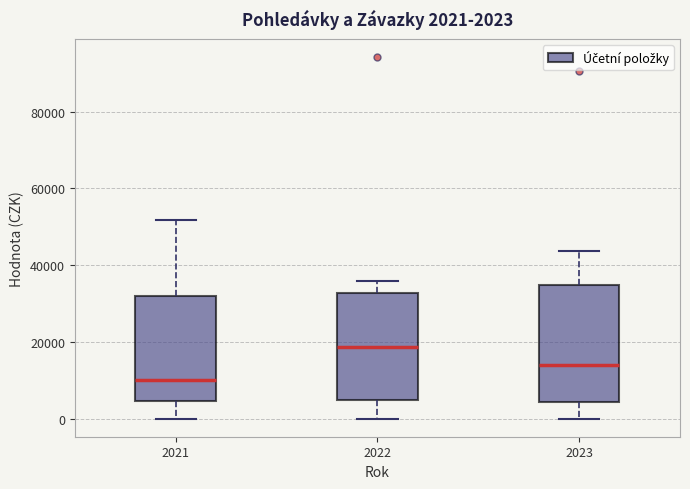

Which box has the highest median line?

2022